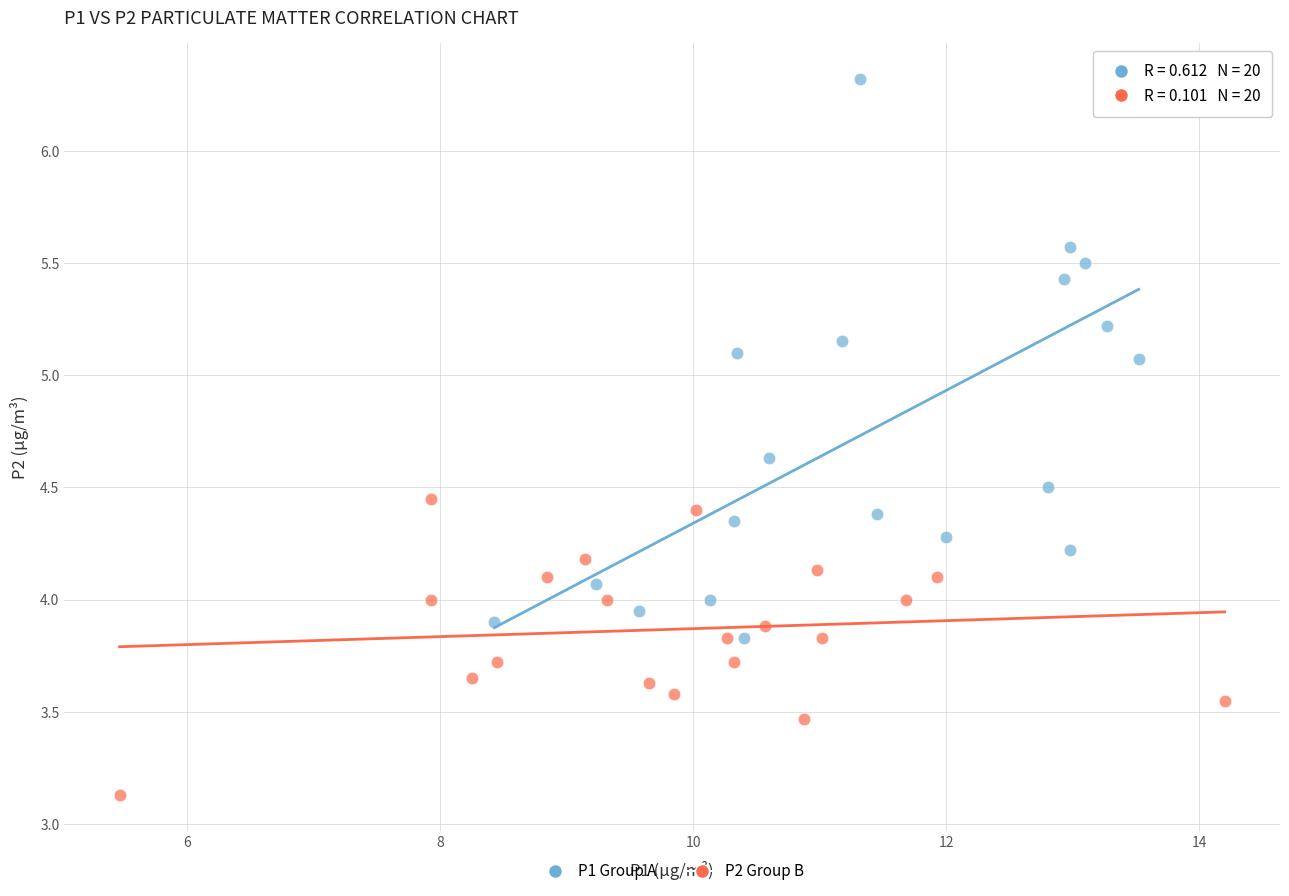

Which series contains the lowest Y value?

P2 Group B